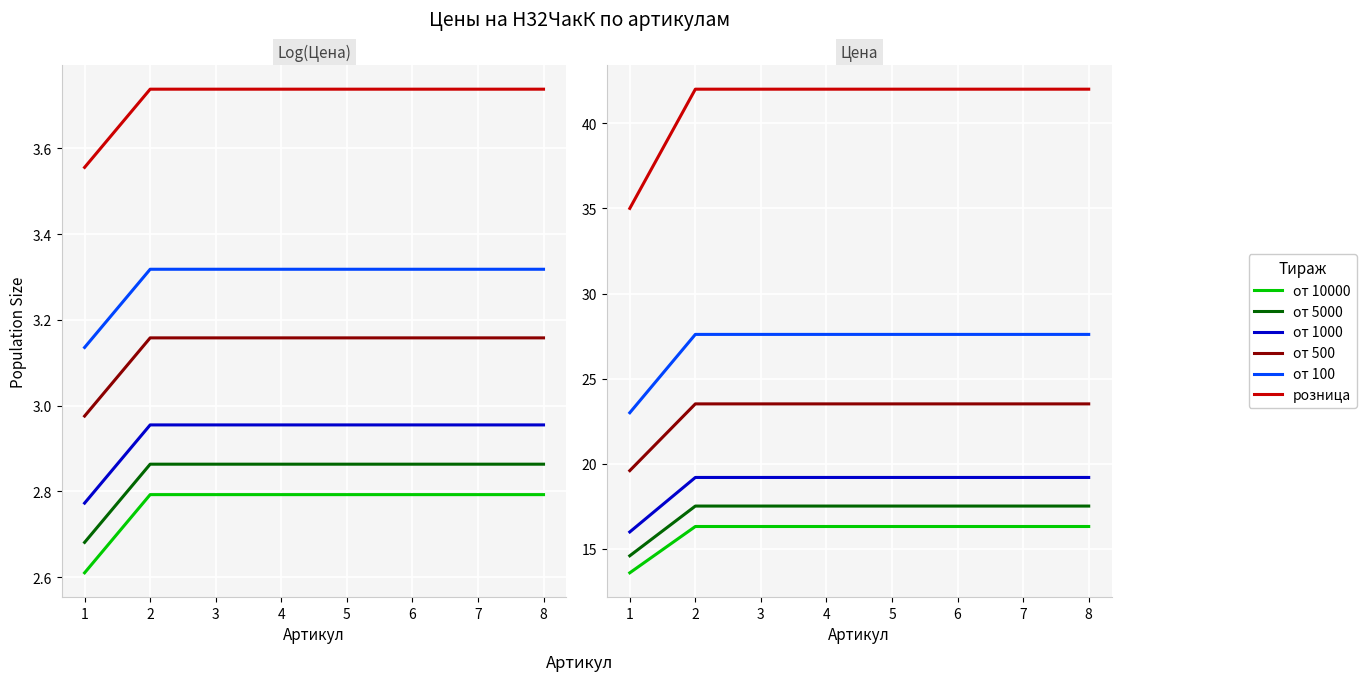

What is the difference between the maximum and minimum values in the от 500 series?

3.9